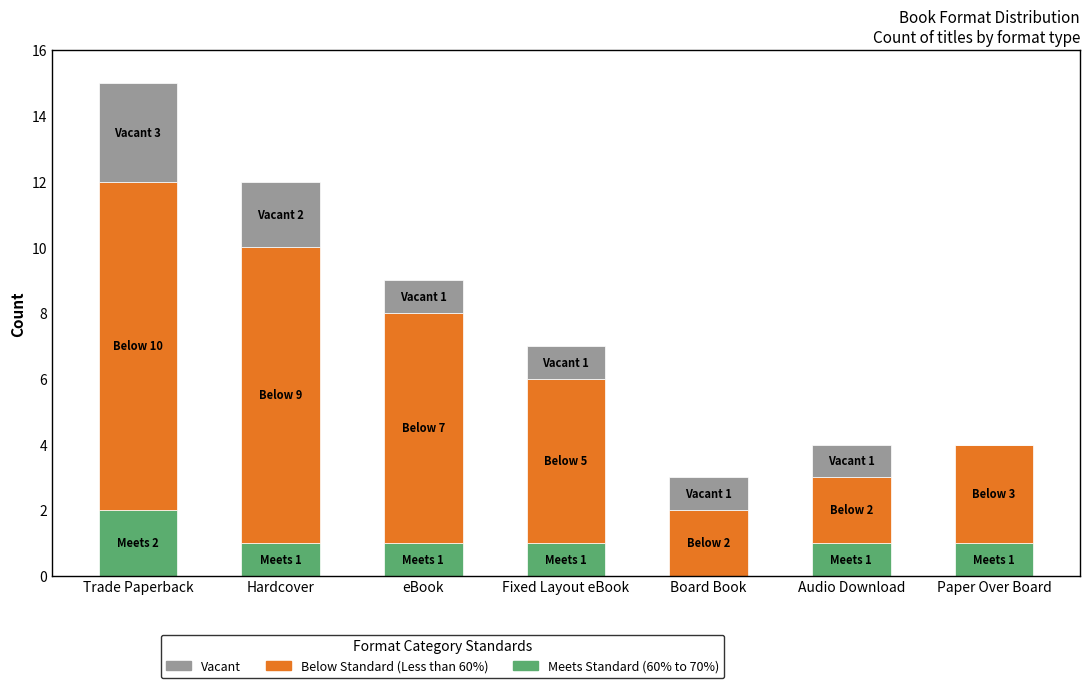

What is the total value across all series at Board Book?

3